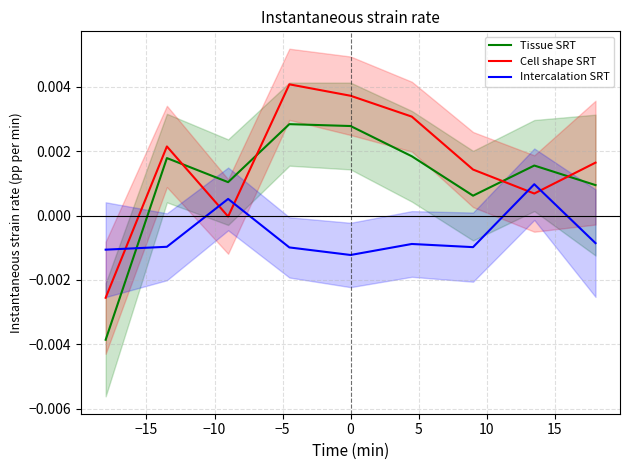

How many times do Intercalation SRT and Cell shape SRT cross each other?

5